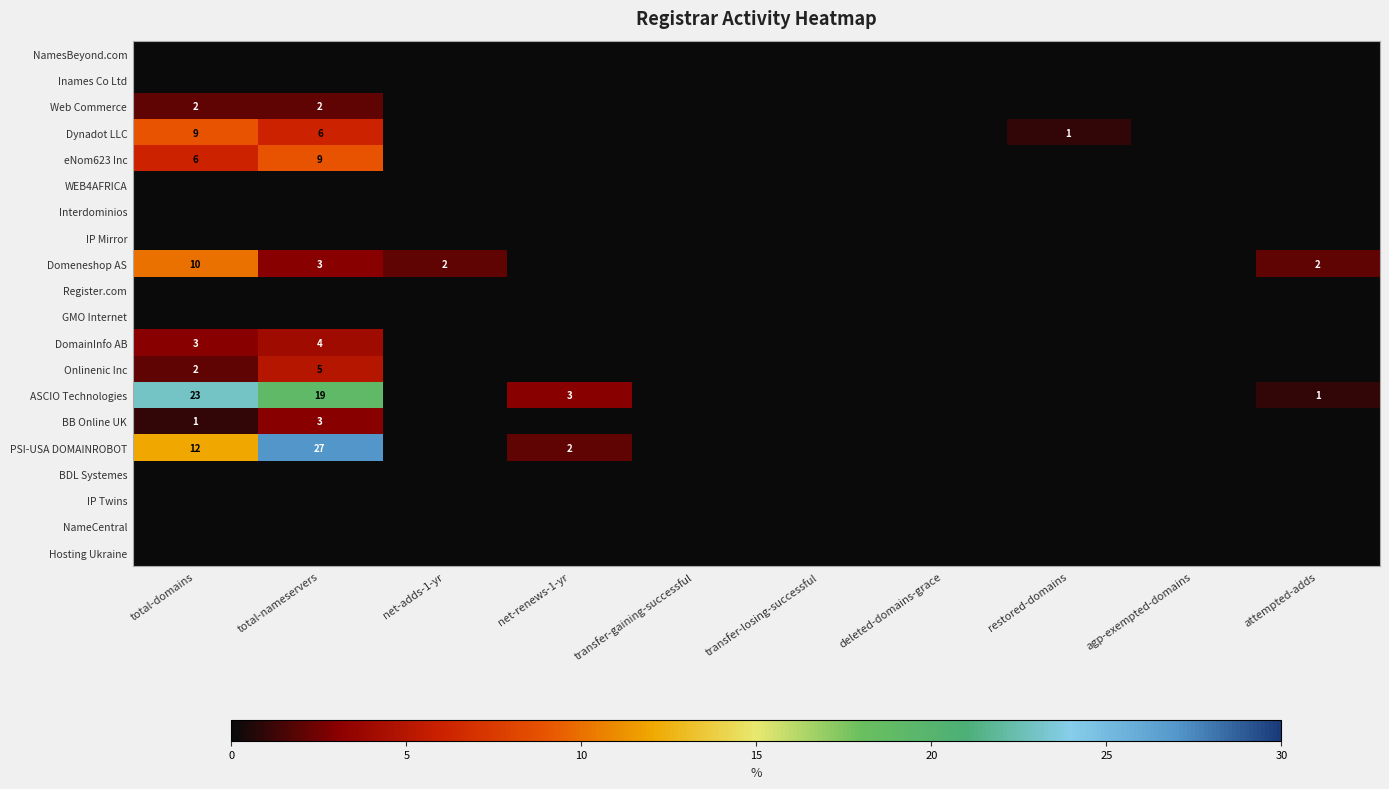

True or false: ASCIO Technologies has a value of 5 at net-renews-1-yr.

False